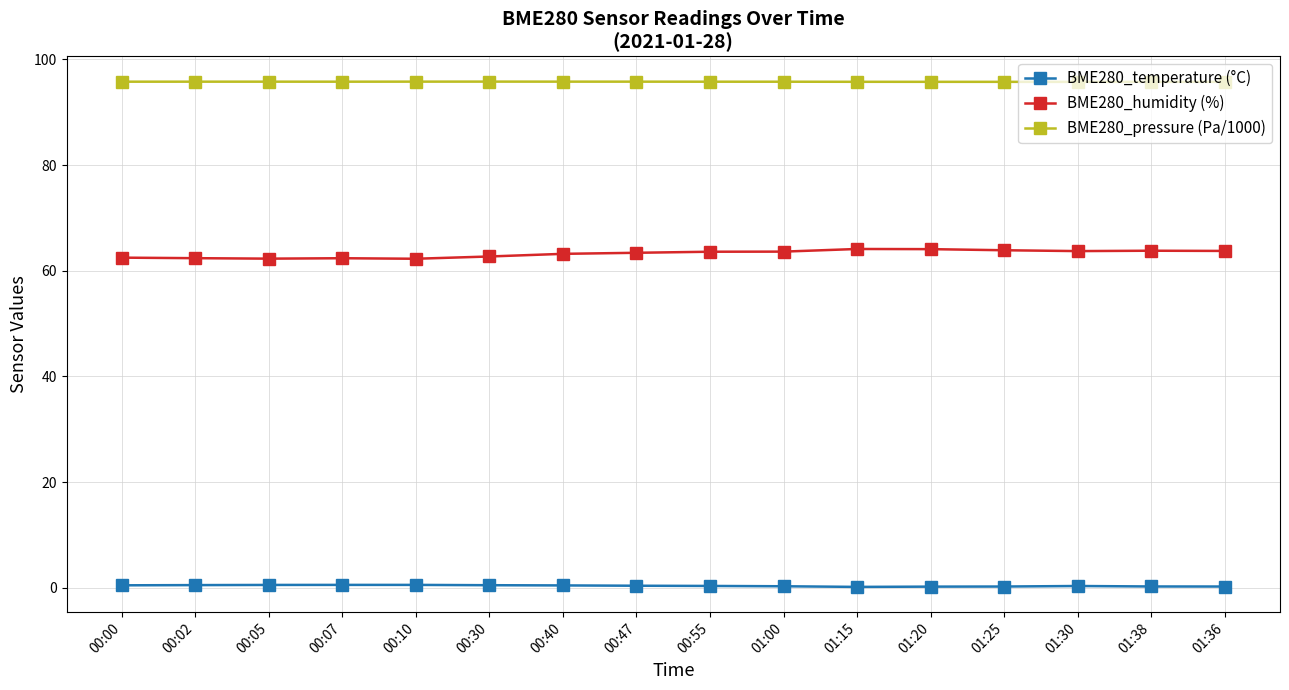

Which series has the largest total across all categories?

BME280_pressure (Pa/1000)